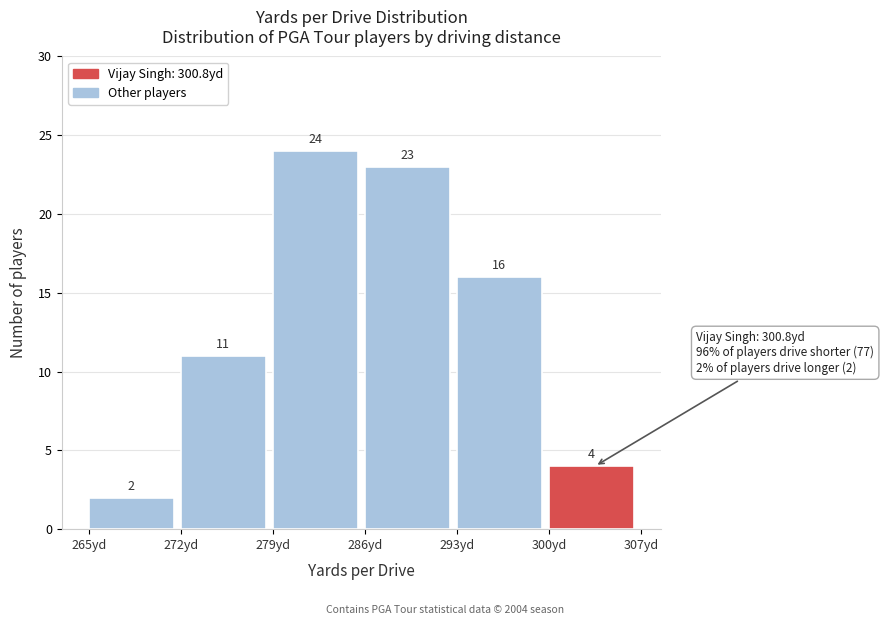

How tall is the bar that spans 300 to 307 on the x-axis?

4